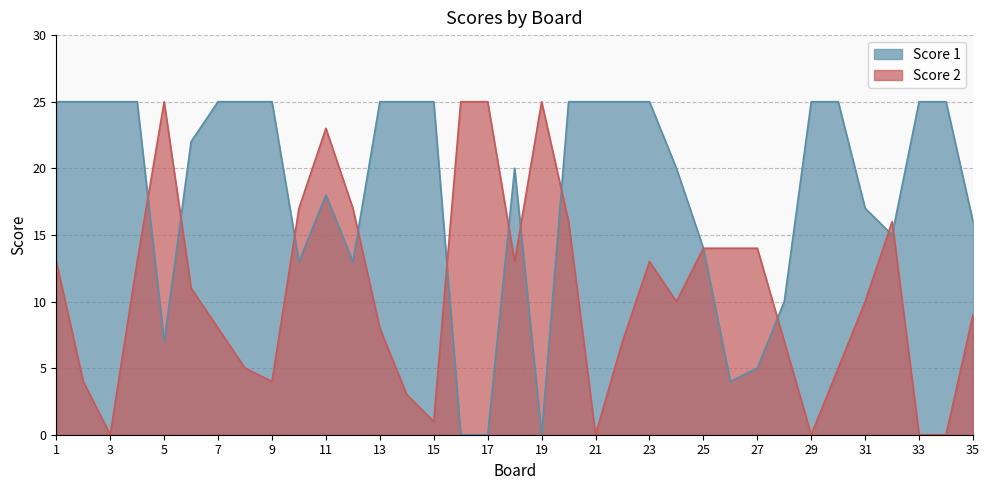

Does the chart have visible grid lines?

Yes